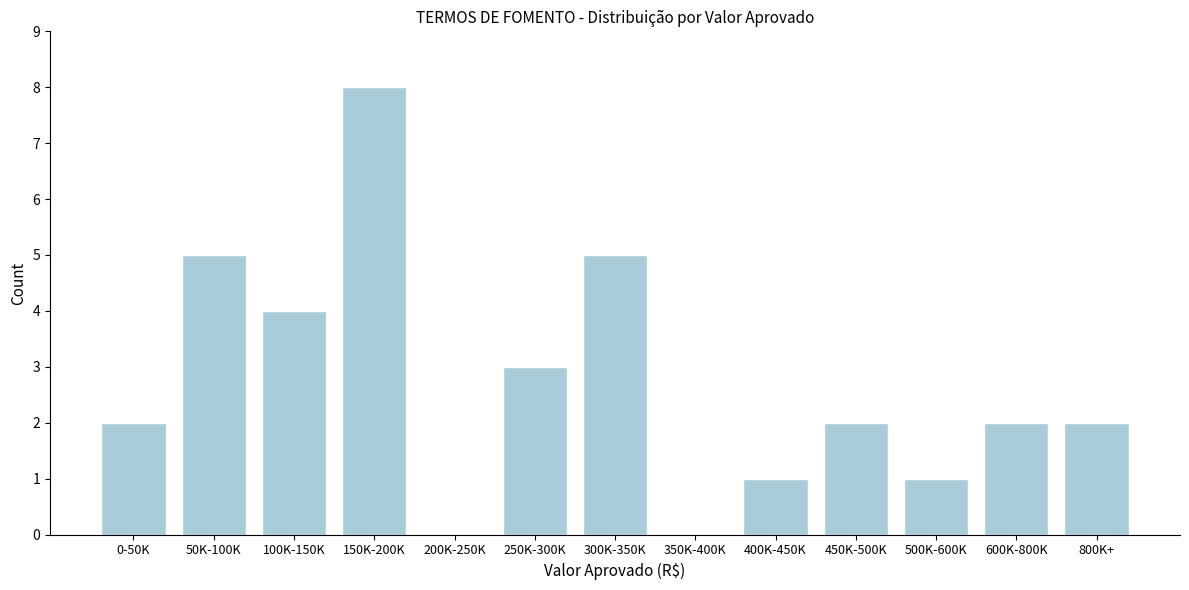

Reading right to left, what are all the values shown in this chart?

800K+=2	600K-800K=2	500K-600K=1	450K-500K=2	400K-450K=1	350K-400K=0	300K-350K=5	250K-300K=3	200K-250K=0	150K-200K=8	100K-150K=4	50K-100K=5	0-50K=2